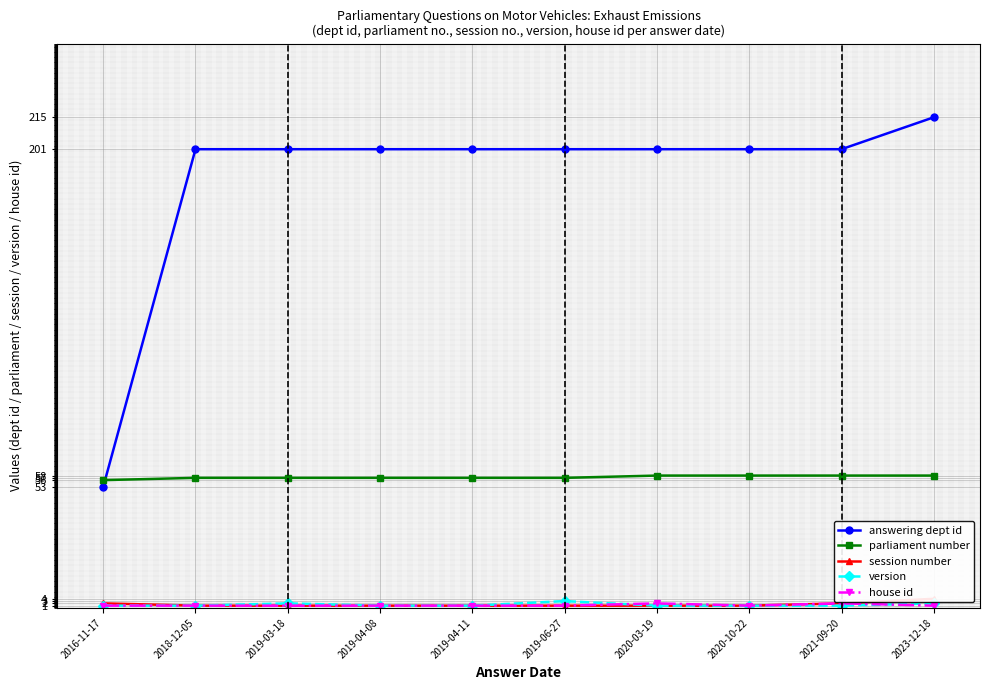

The value of version at 2021-09-20 is 2. True or false?

False